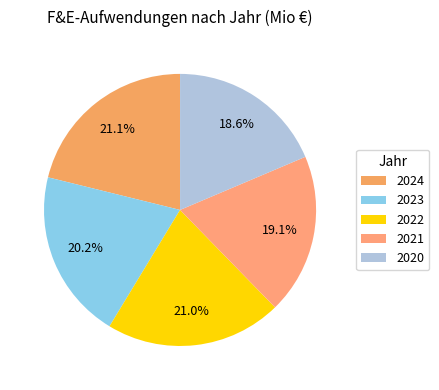

Is it true that 2020 is 9% of the pie?

False